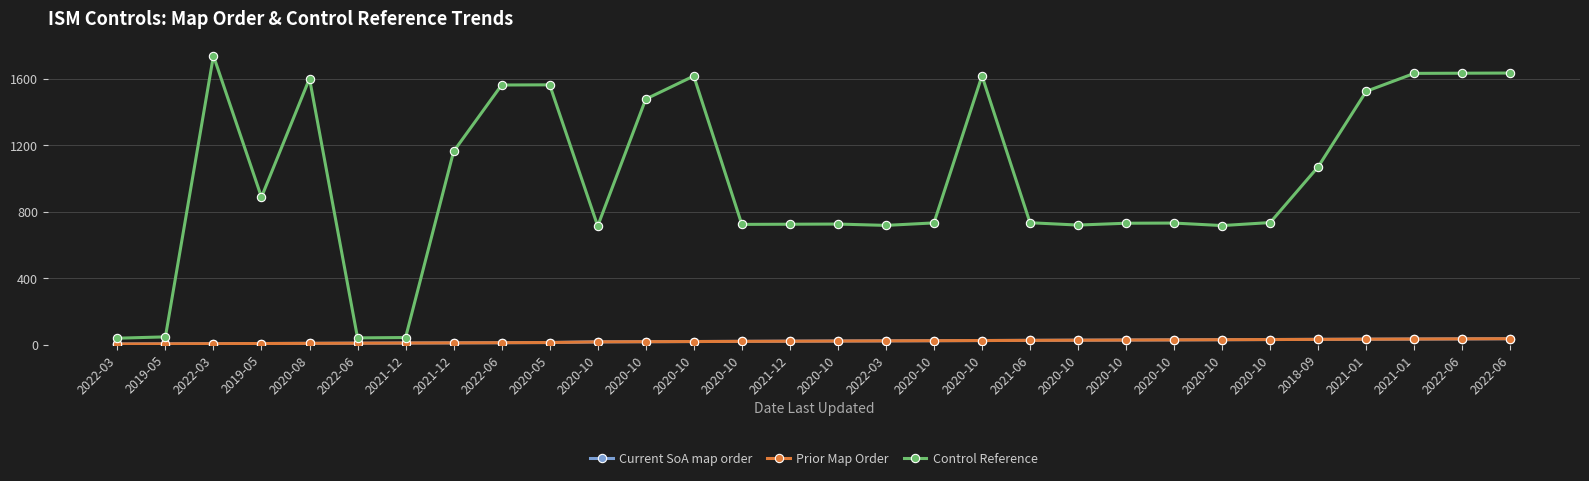

True or false: Prior Map Order has more than 0 interior local peaks.

False